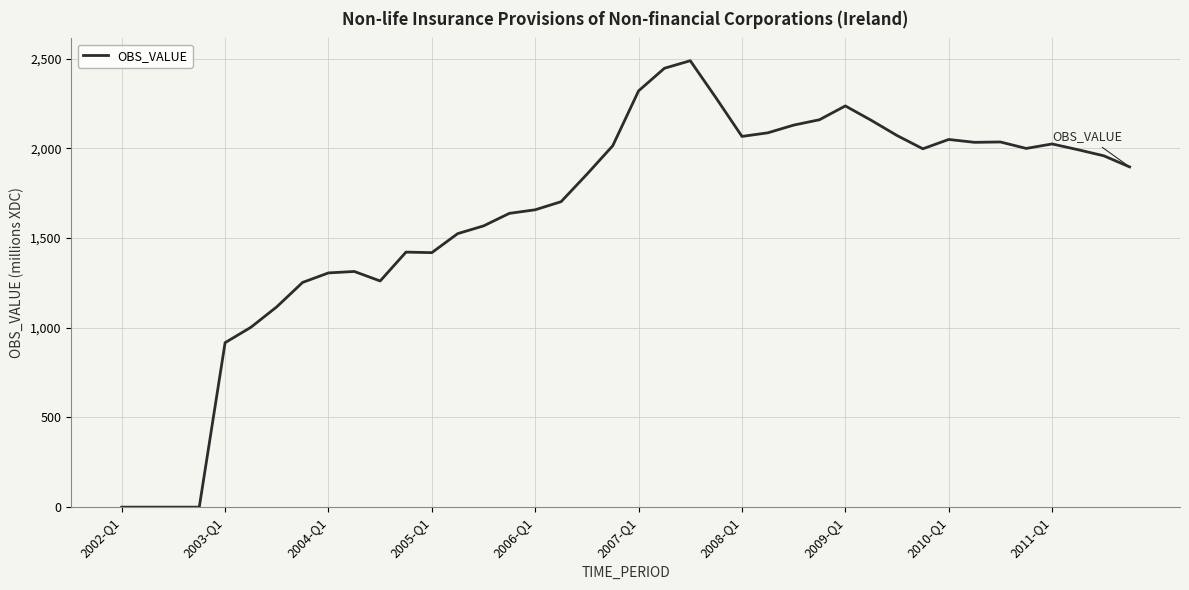

What is the difference between the maximum and minimum values?

2489